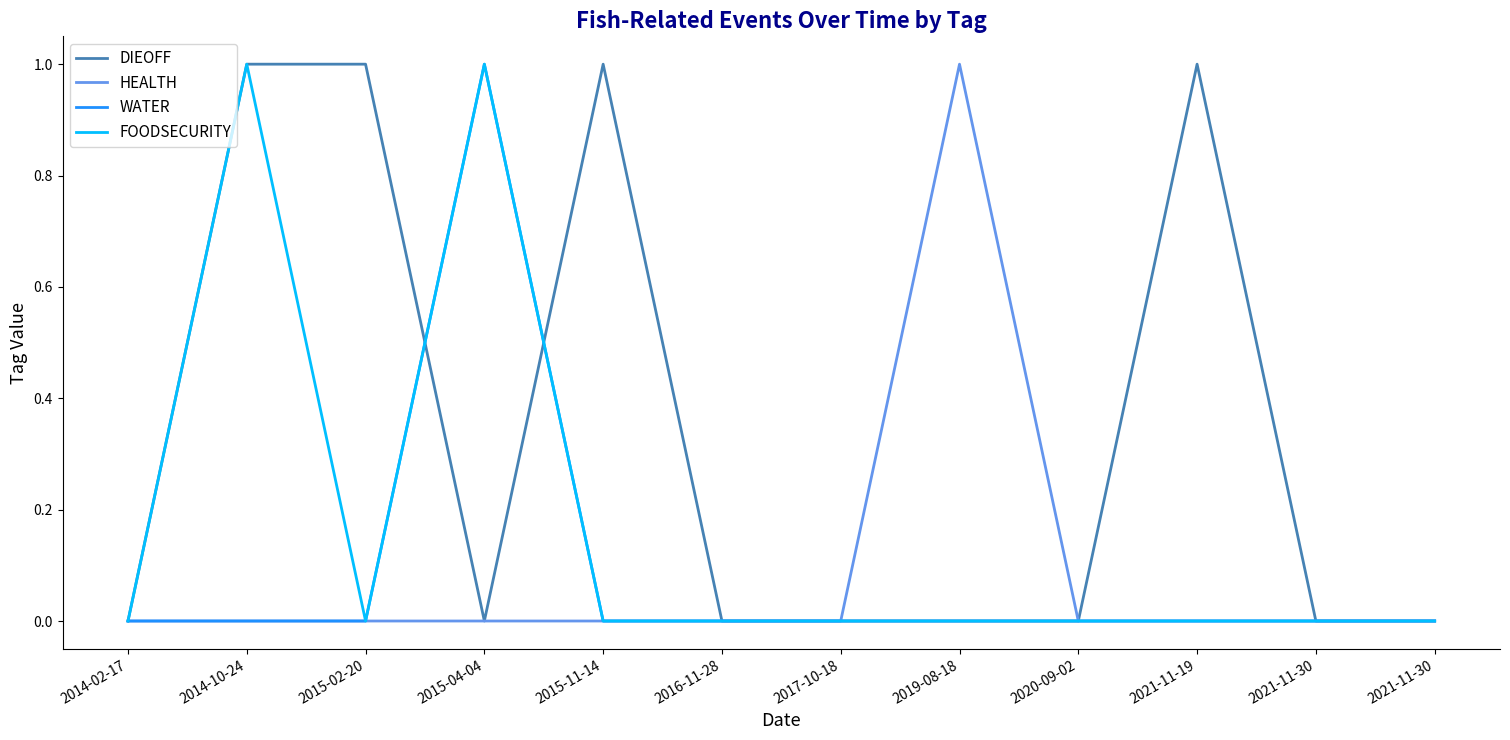

Count the number of categories in the chart.

12